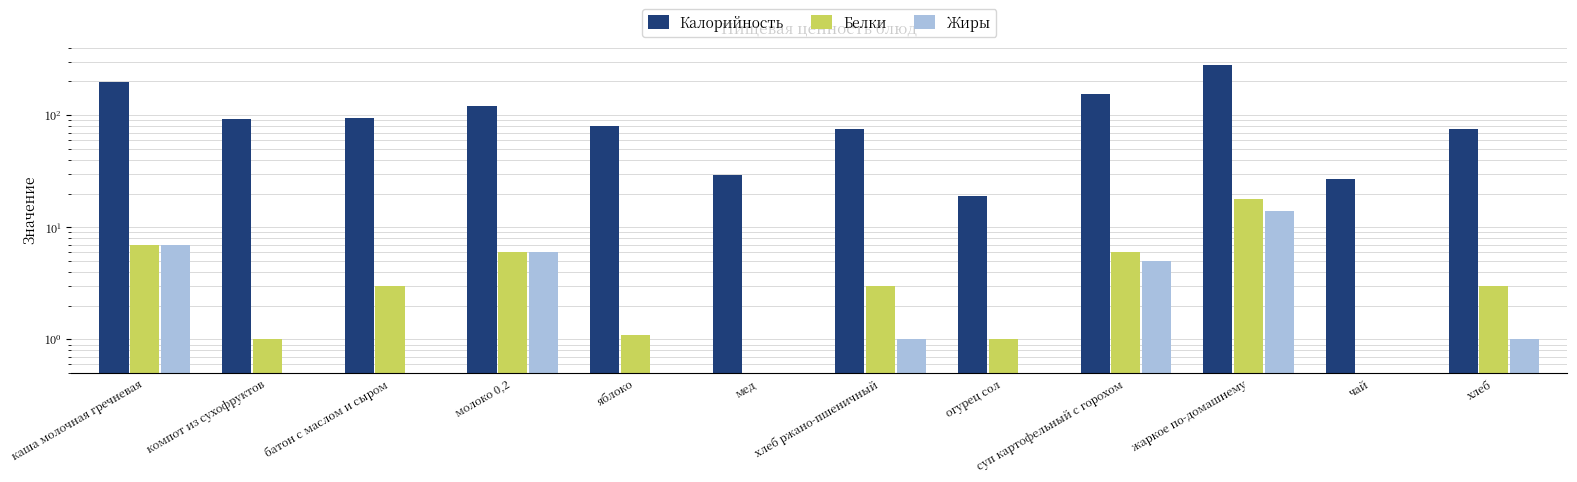

True or false: Калорийность has a value of 75.0 at хлеб.

True